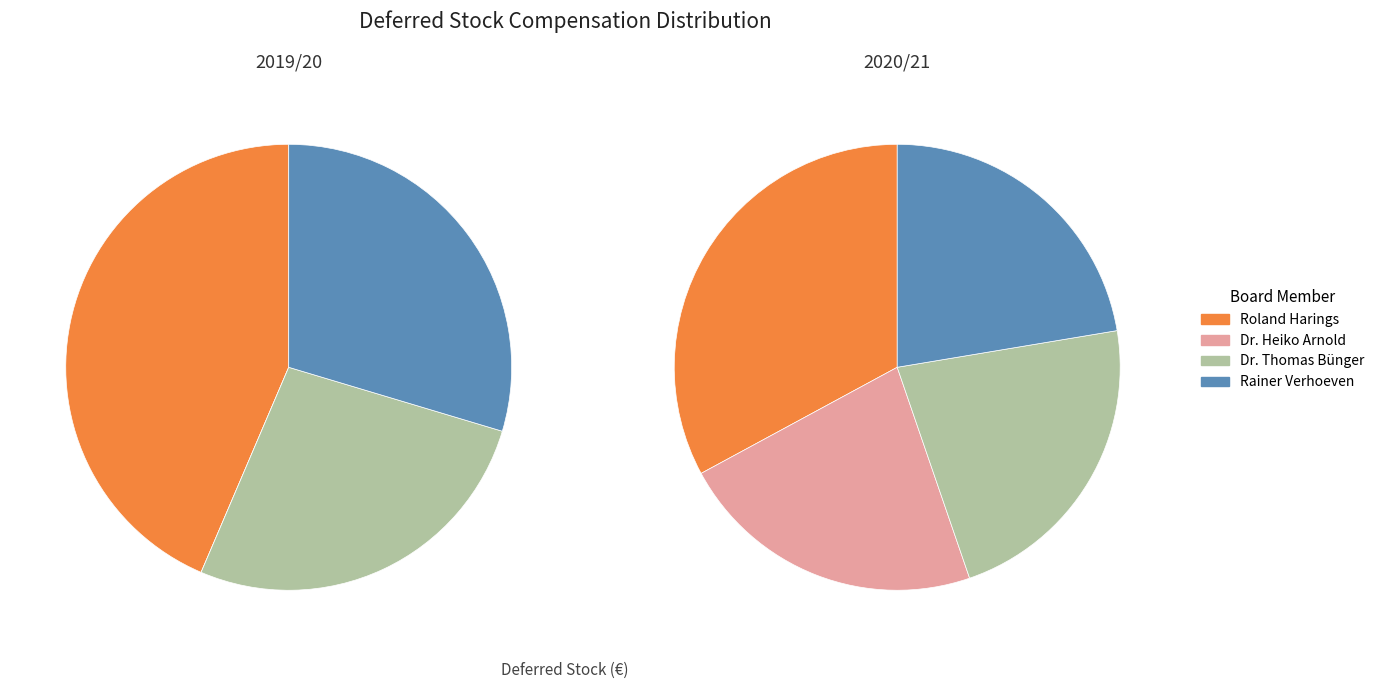

Rank the series at Rainer Verhoeven from highest to lowest value.

2020/21, 2019/20